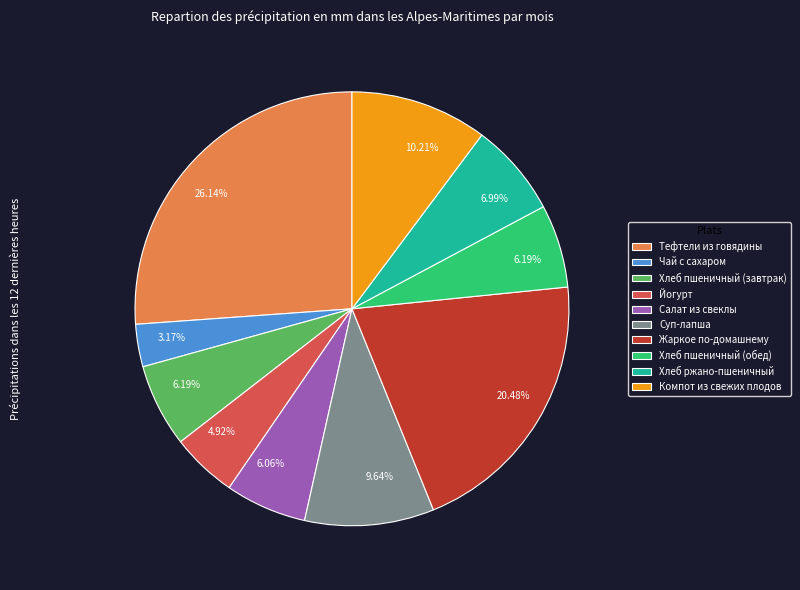

Is the sum of Йогурт and Салат из свеклы greater than half?

No